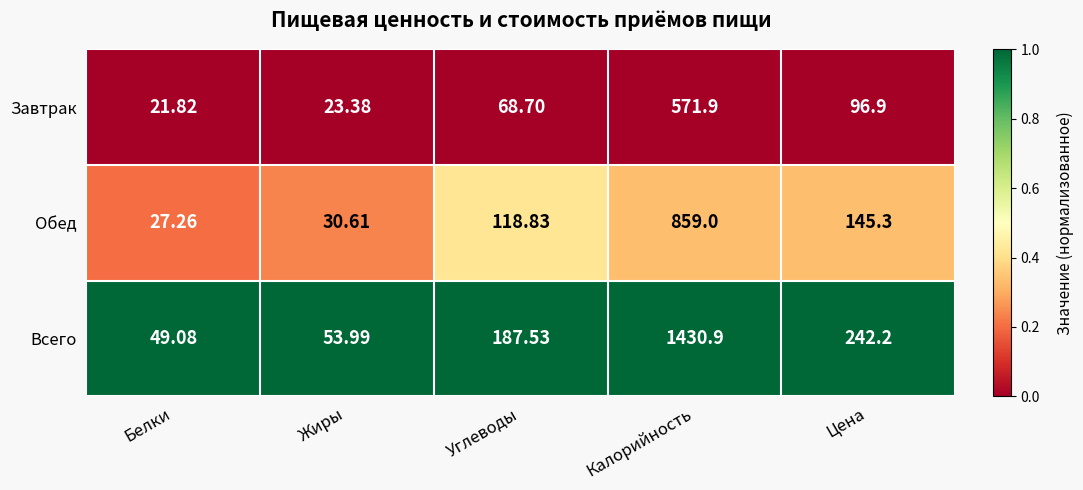

At which category is the sum across all series the highest?

Калорийность